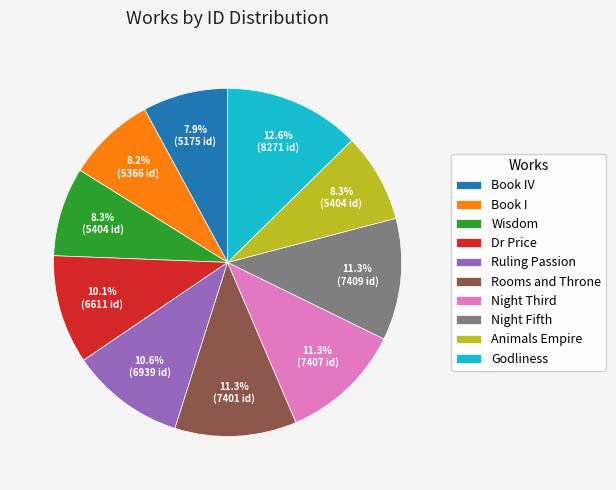

To the nearest percent, what is the average slice percentage?

10%